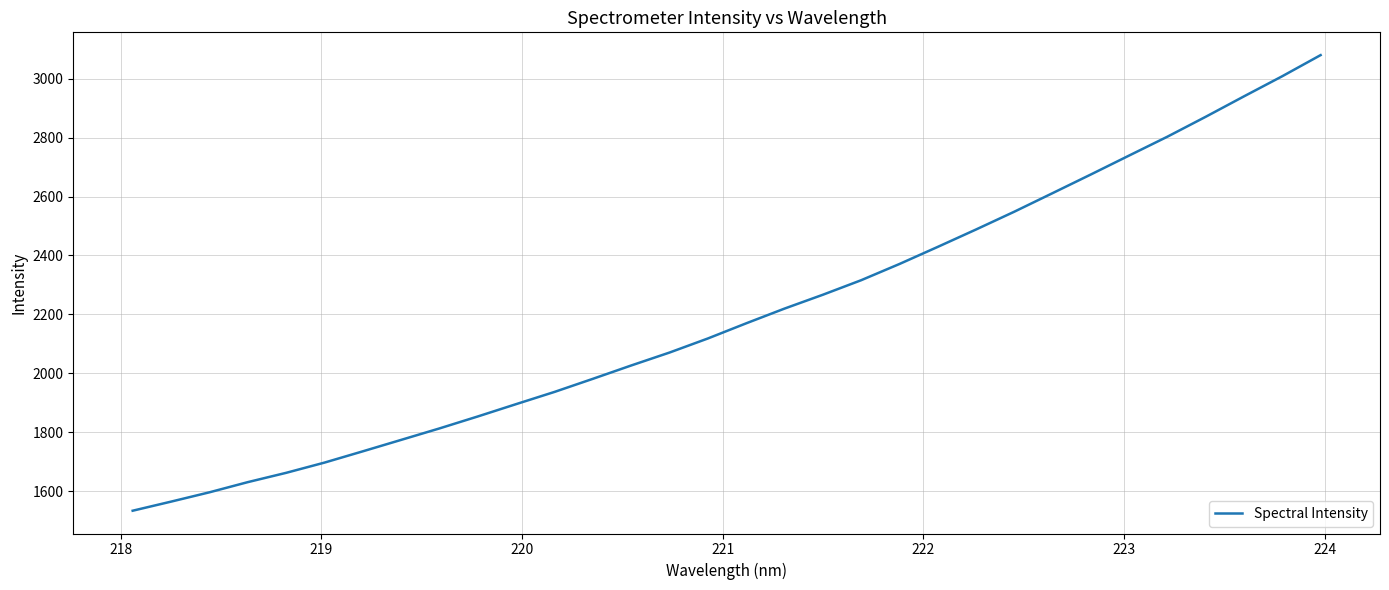

Count the number of data series in this chart.

1